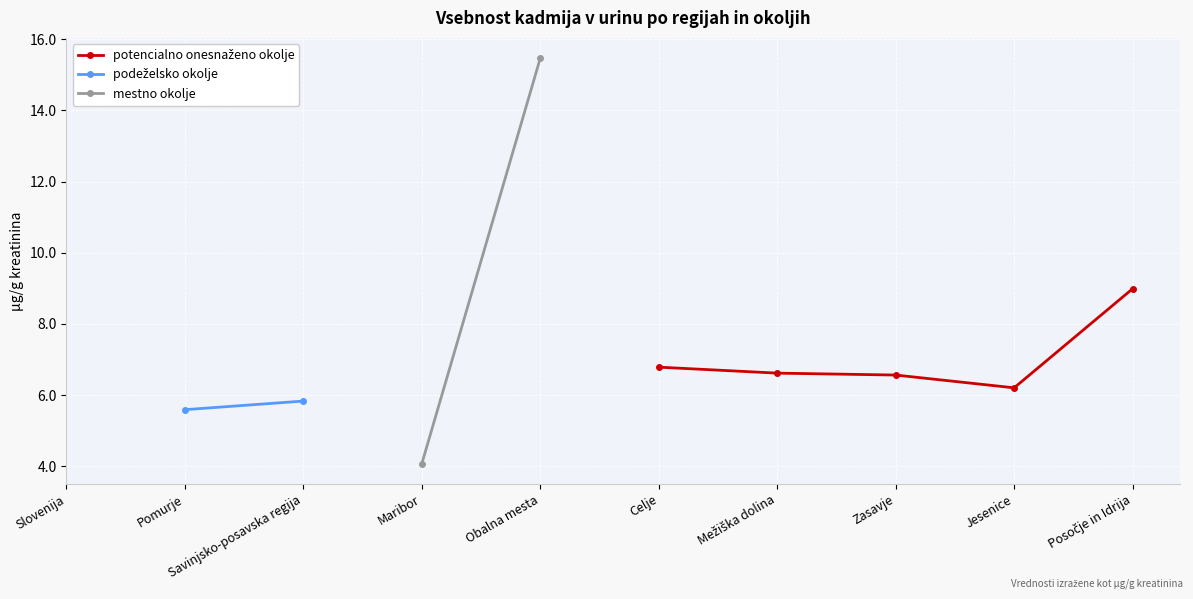

What is the label of the 3rd point from the left?

Savinjsko-posavska regija